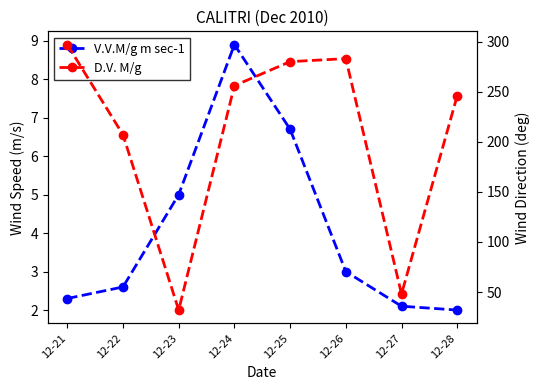

Where does the V.V.M/g m sec-1 series first go above 3?

12-23